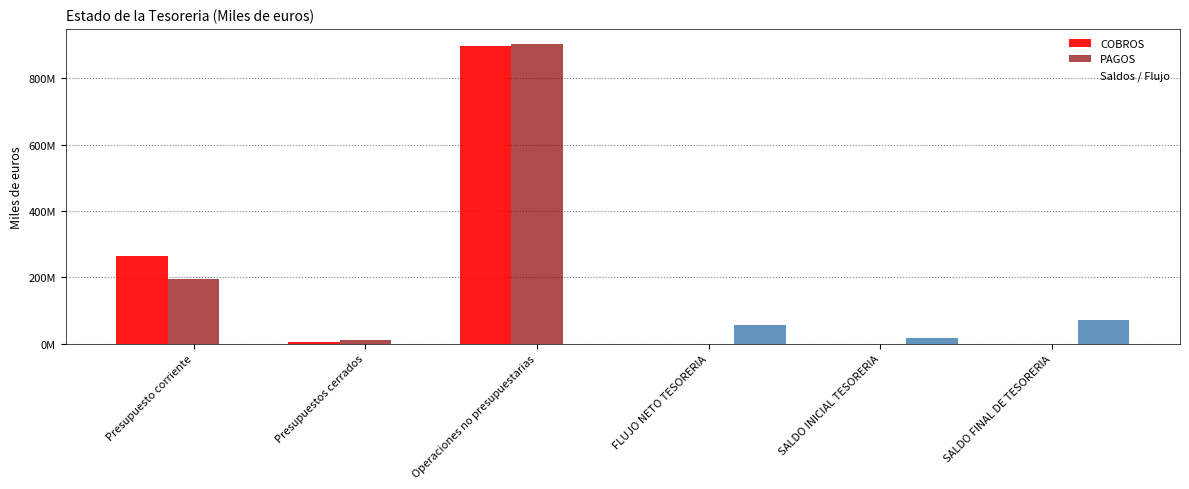

Where does the Saldos / Flujo series first go above 15672051?

FLUJO NETO TESORERIA